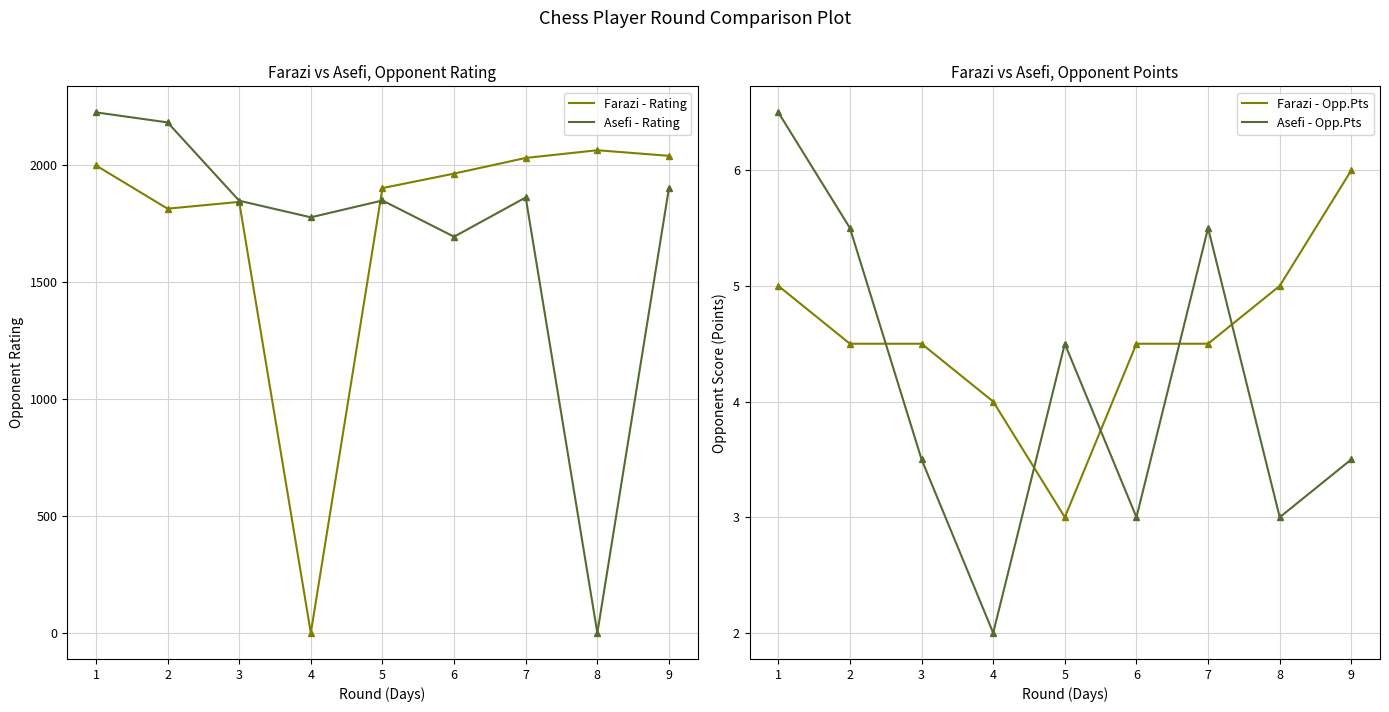

Between 3 and 4, which is larger?

3